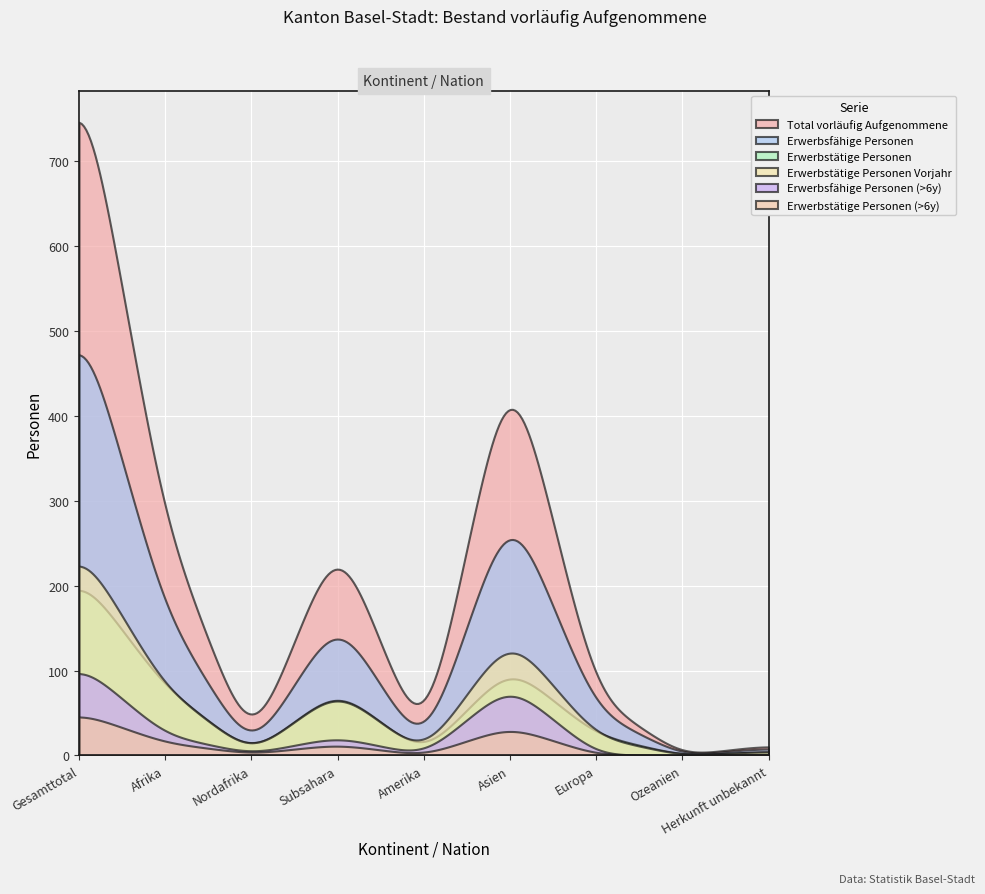

Which series has the largest total across all categories?

Total vorläufig Aufgenommene